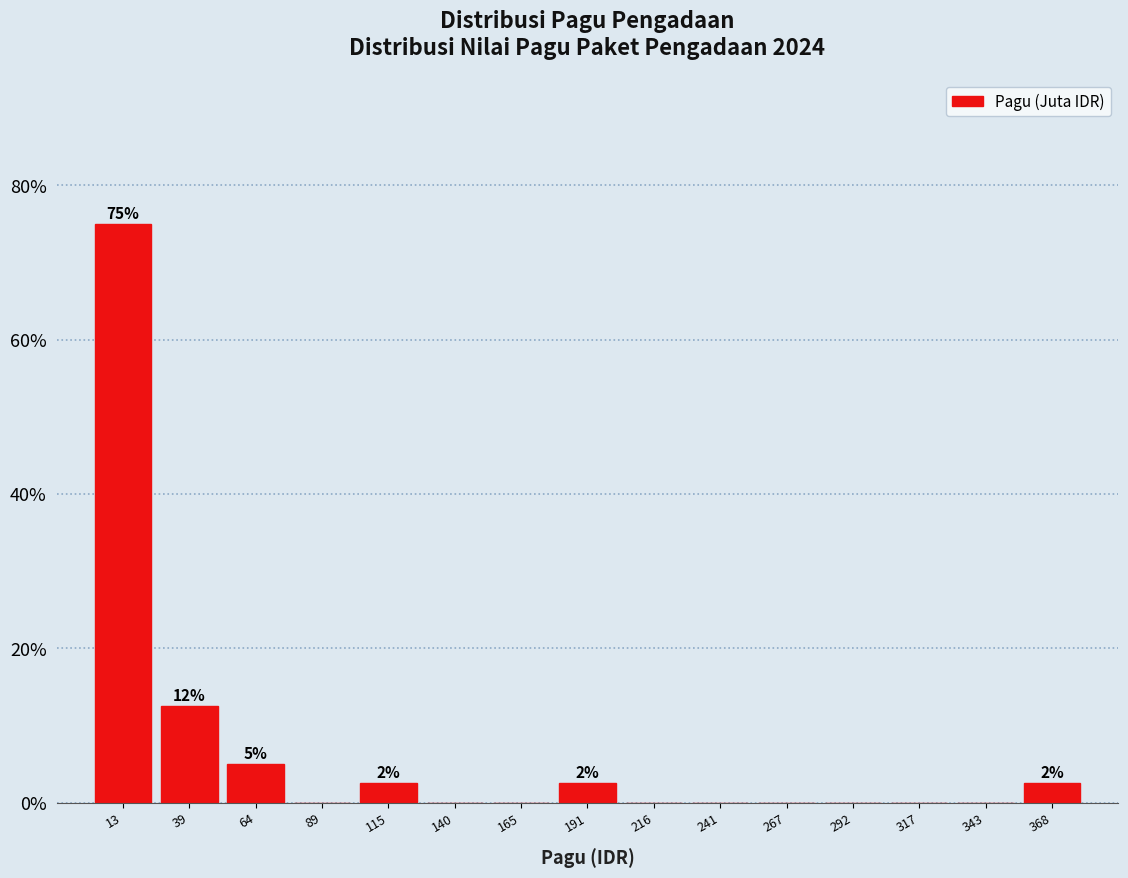

Over which range of the x-axis is the bar tallest?

0 to 25